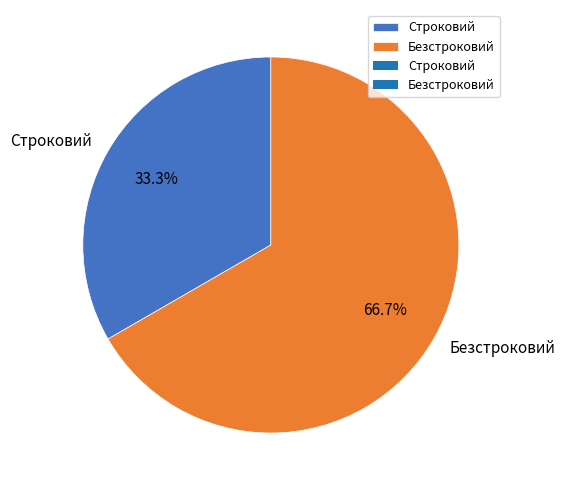

To the nearest percent, what is the difference between the Строковий and Безстроковий slice percentages?

33%